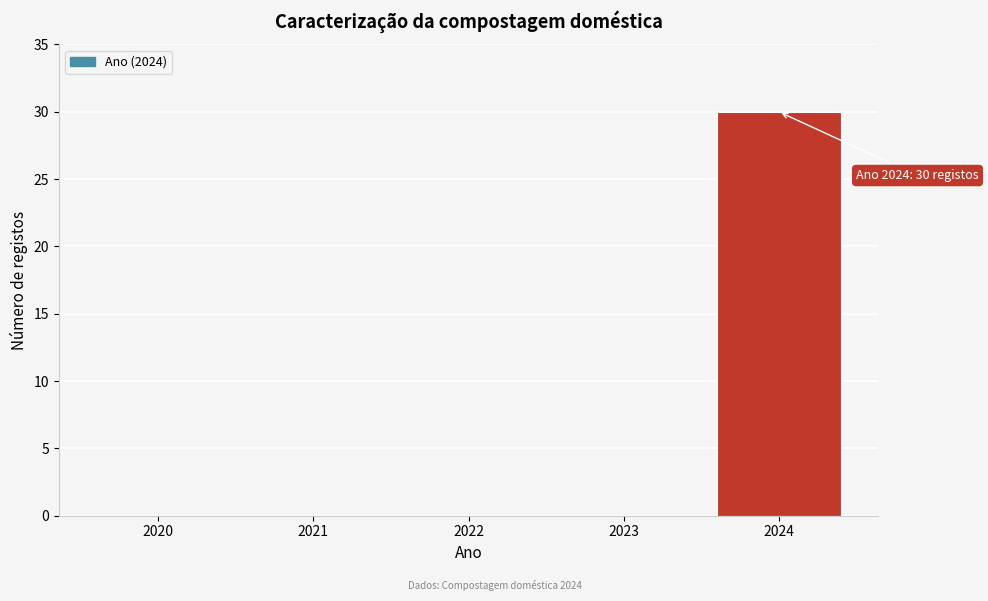

Reading left to right, what are all the values shown in this chart?

2020=0	2021=0	2022=0	2023=0	2024=30